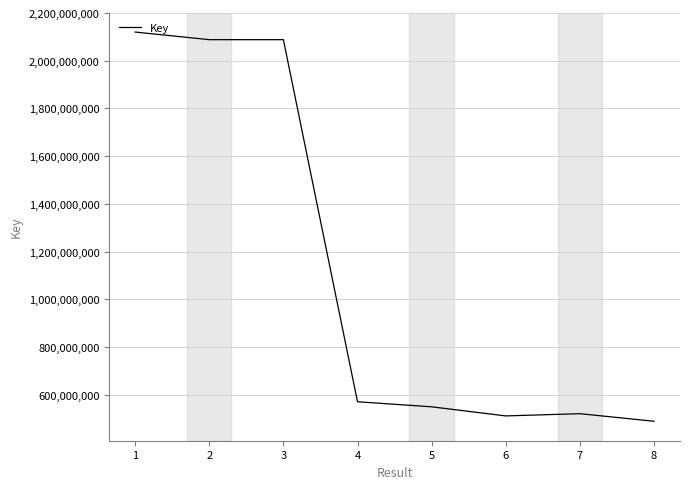

Is it true that the value at 8 is 488245089?

True